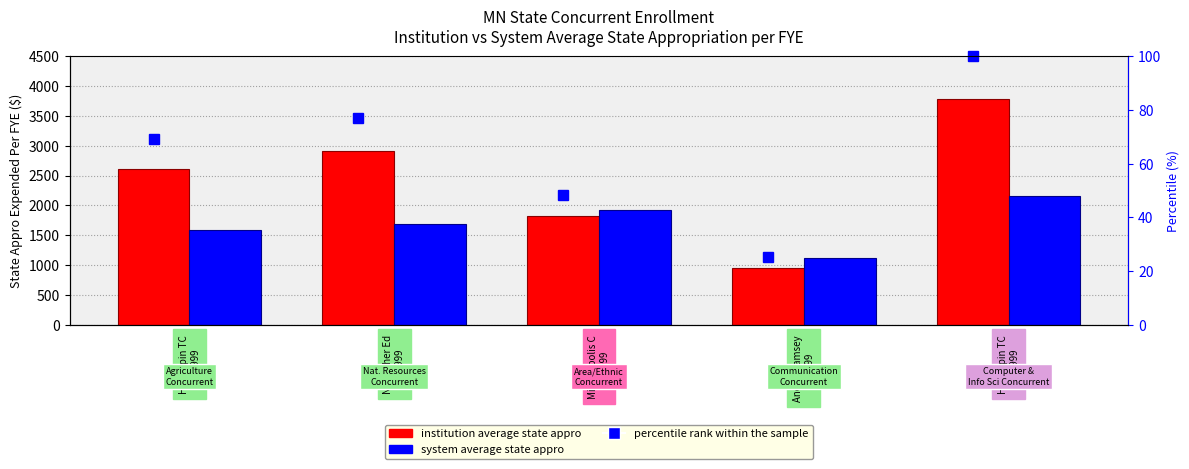

Reading left to right, what are all the values shown in this chart?

Institution Average State Appro Expended per FYE: 2615.2	2904.6	1826.3	956.2	3776.7
System Average State Appro Expended per FYE: 1583.2	1681.0	1921.4	1112.7	2153.4
percentile rank within the sample: 69.2	76.9	48.4	25.3	100.0